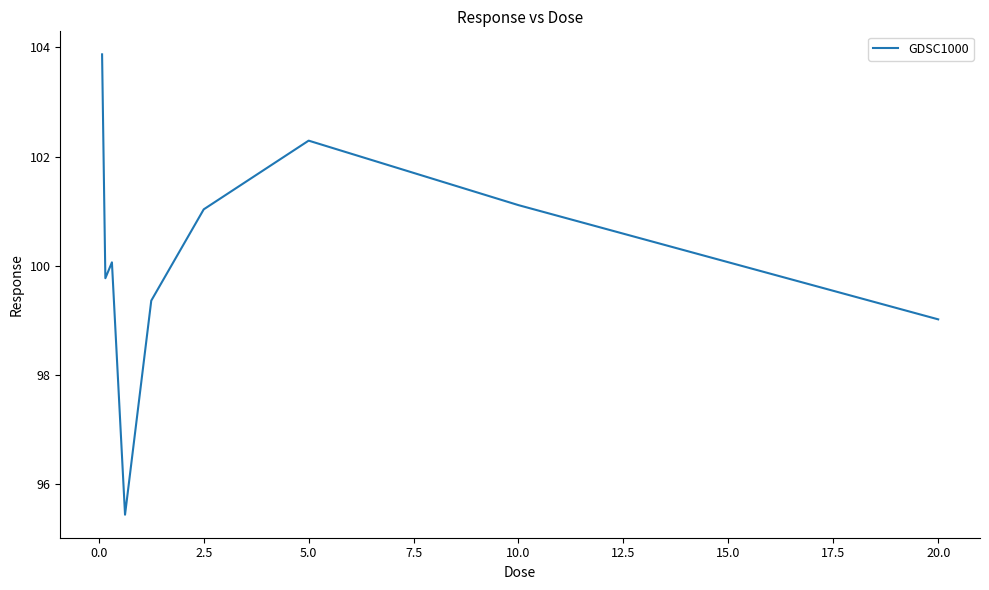

What is the smallest value displayed?

95.4